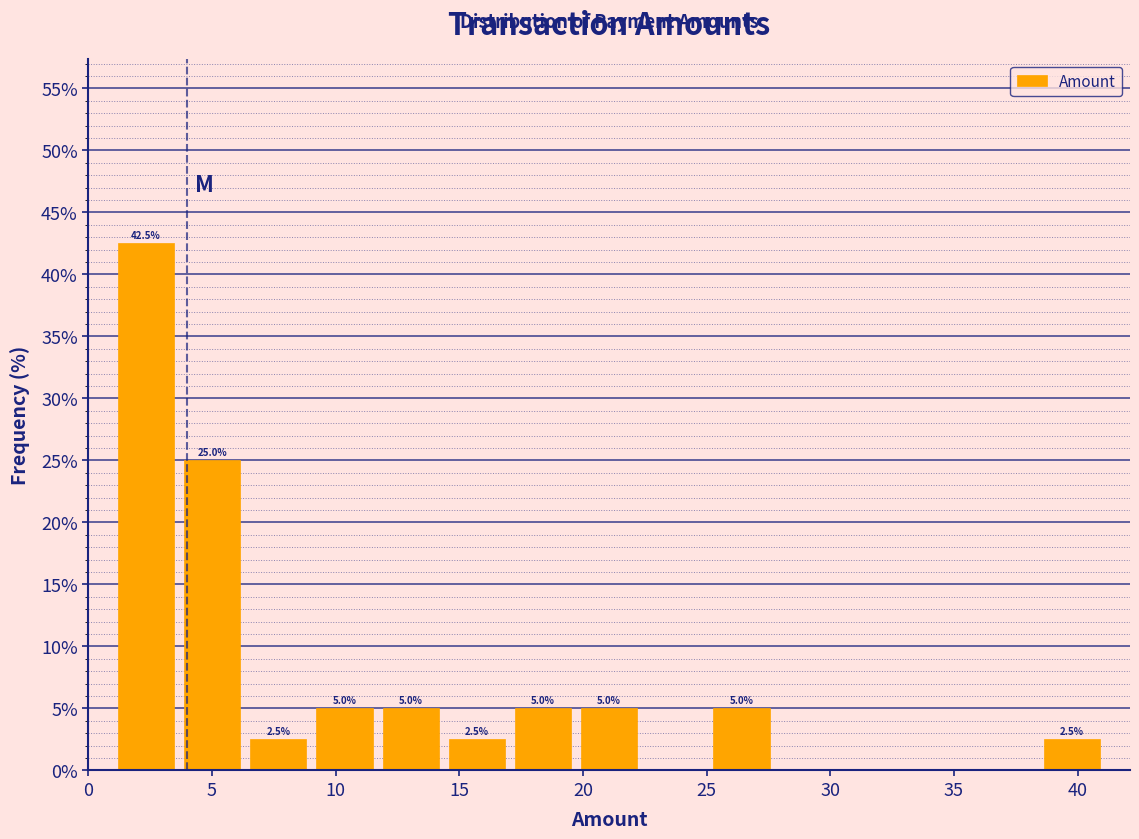

Over which range of the x-axis is the bar tallest?

1.0 to 3.5